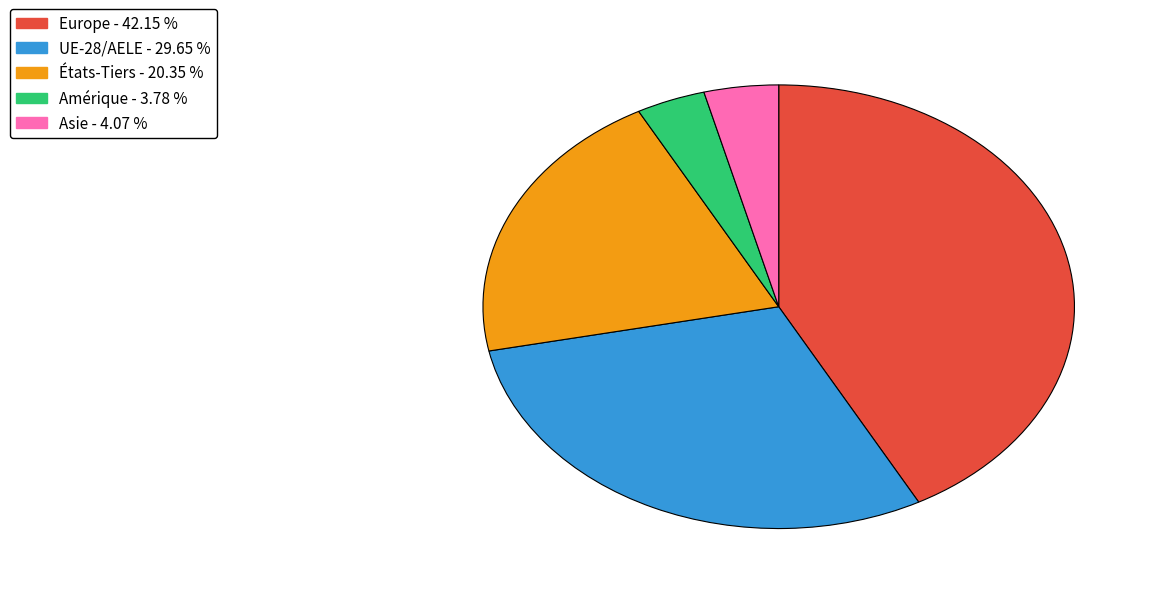

Is there a majority slice in this chart?

No